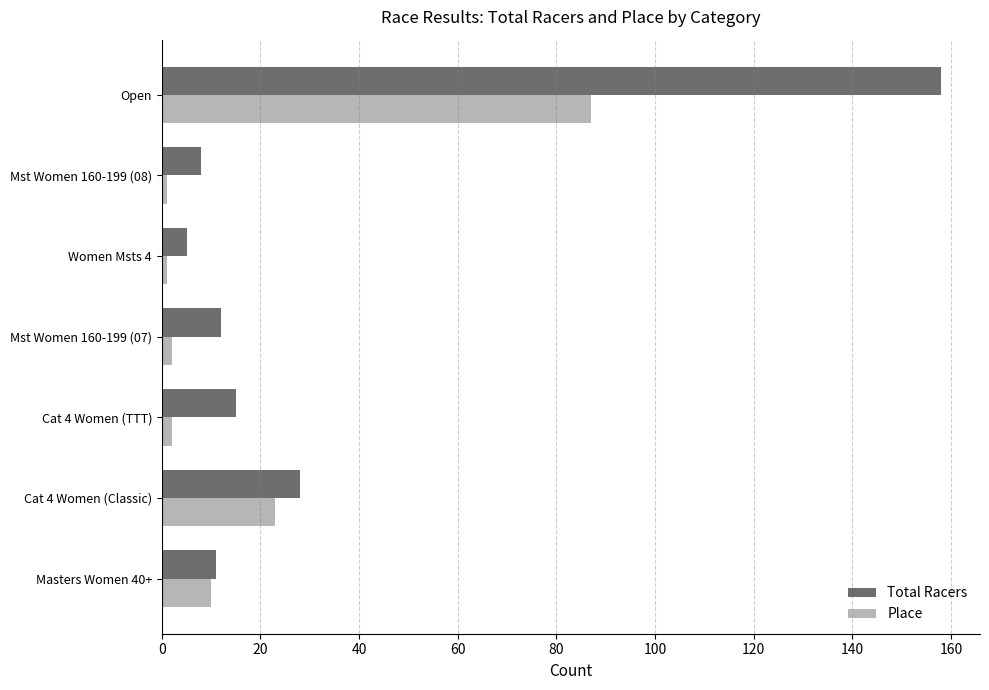

List the series in order of their overall mean, highest first.

Total Racers, Place